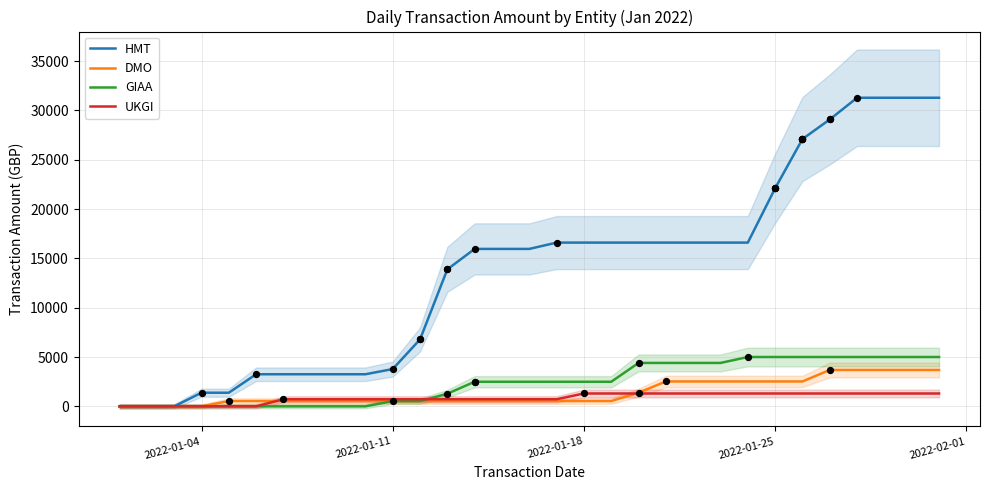

At how many categories does at least one series exceed 25618?

6